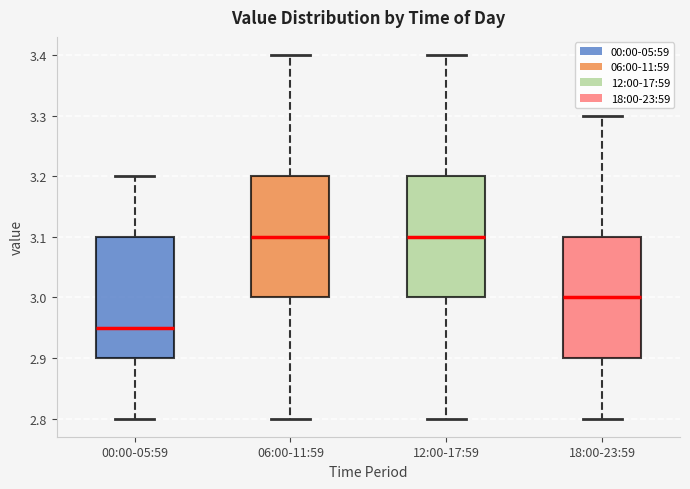

Where does the median line of the box for 18:00-23:59 sit on the y-axis? The values are not printed on the chart, so give them approximately, as read against the axis.

3.00